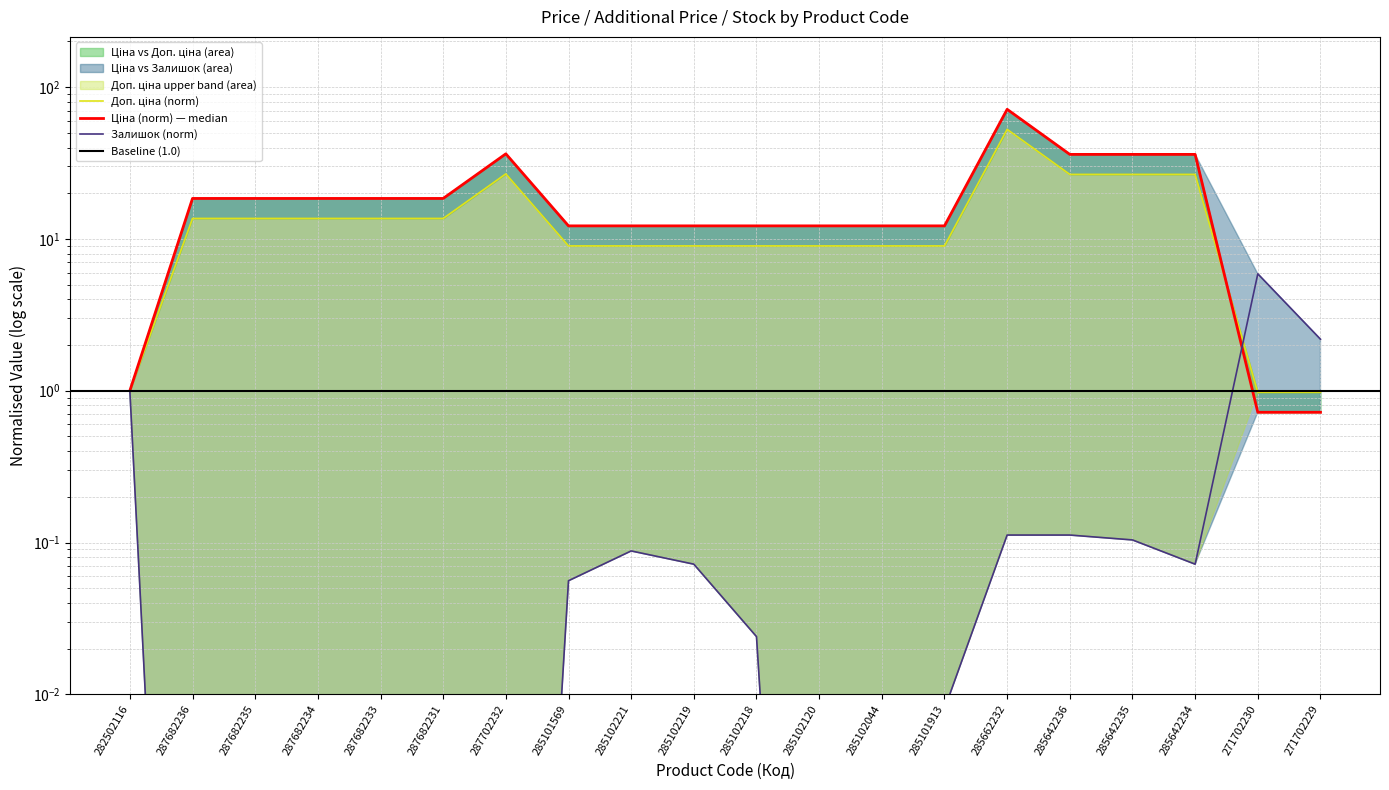

At which label does Доп. ціна first exceed 13?

287682236